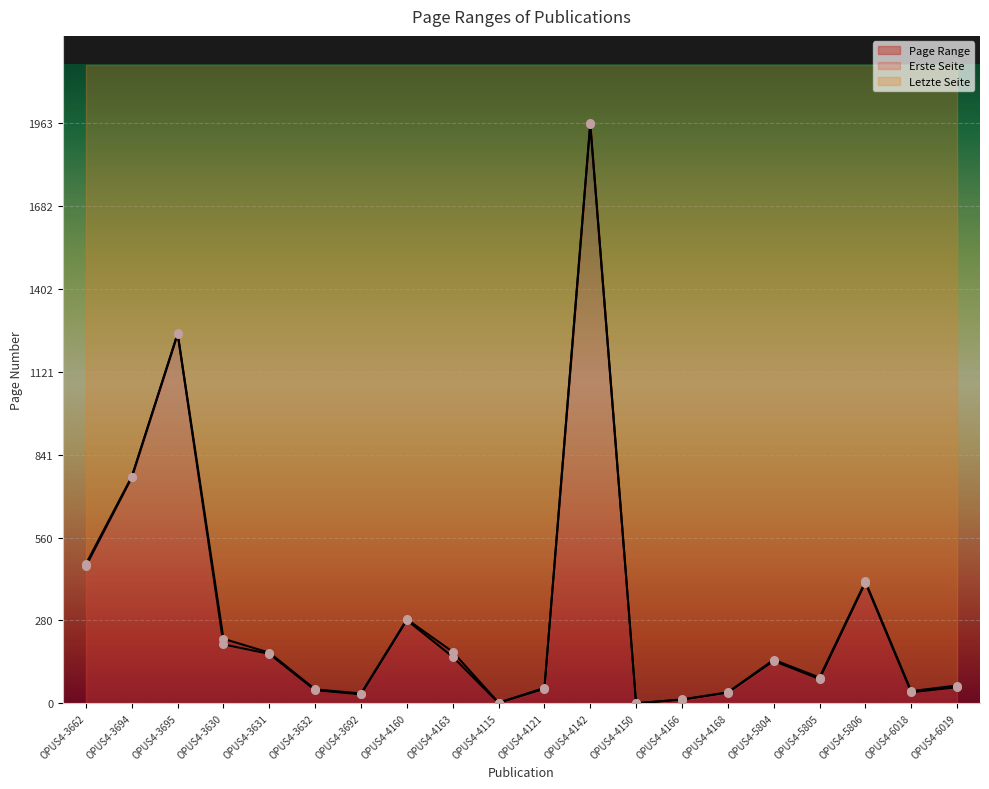

Which series has the largest Y range (max minus min)?

Letzte Seite